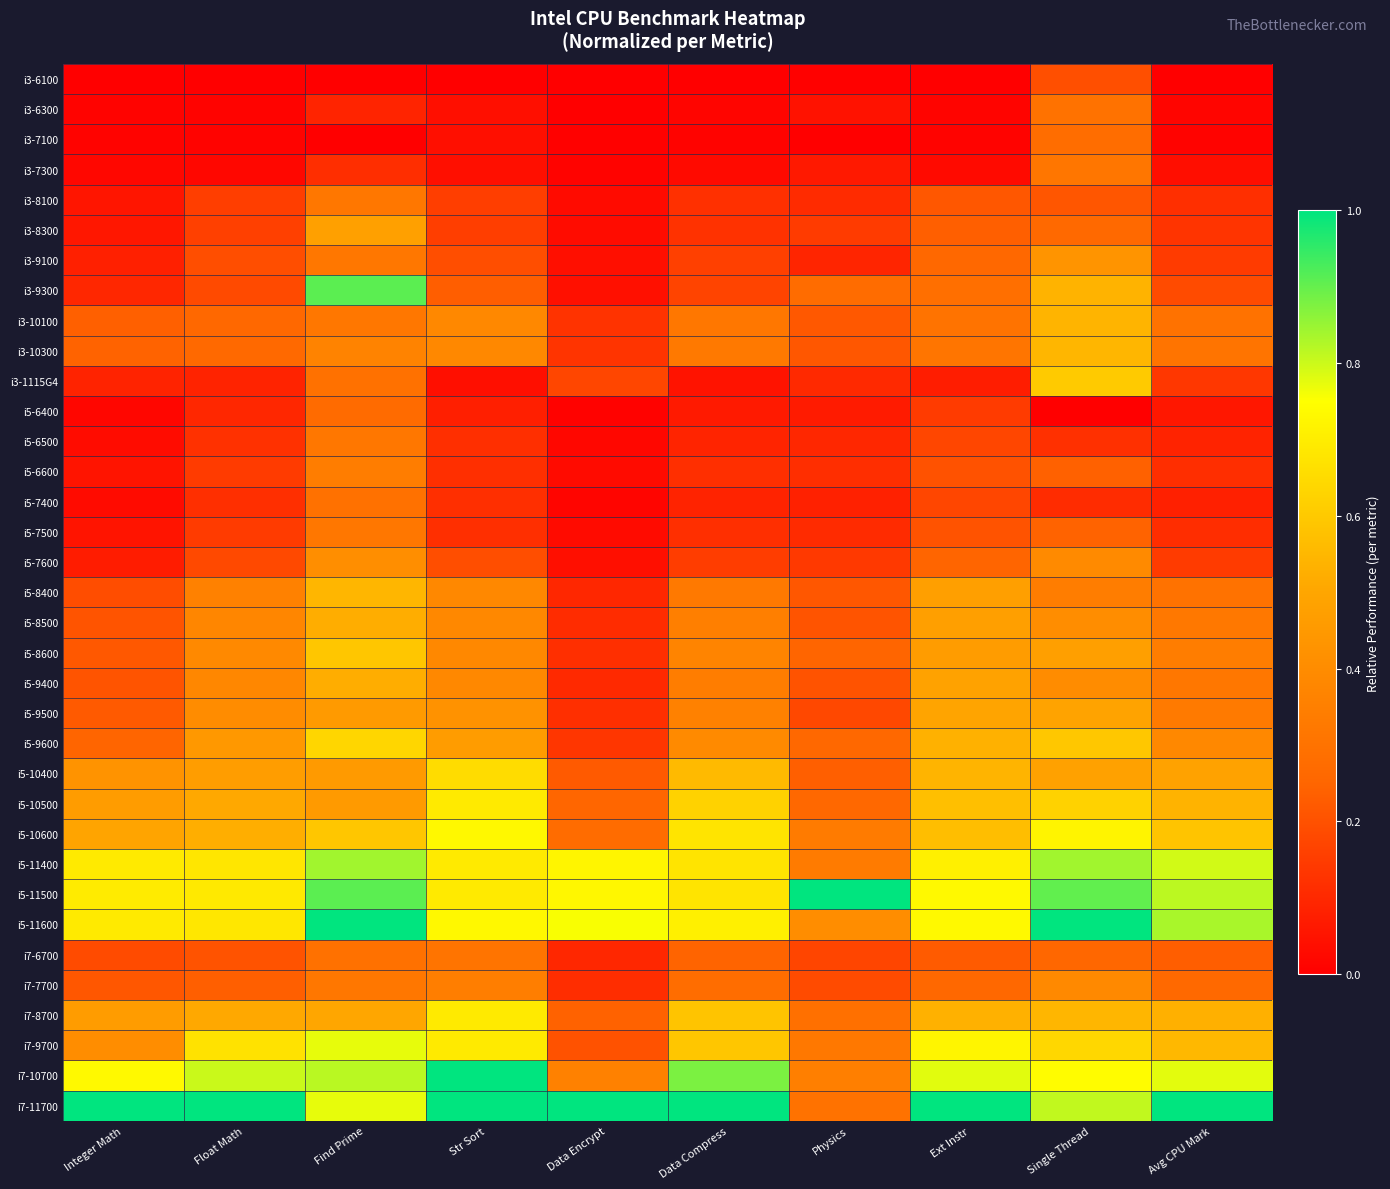

Reading left to right, list all the values displayed in this chart.

i3-6100: Integer Math=0.0	Float Math=0.0	Find Prime=0.0	Str Sort=0.0	Data Encrypt=0.0	Data Compress=0.0	Physics=0.0	Ext Instr=0.0	Single Thread=0.2	Avg CPU Mark=0.0
i3-6300: Integer Math=0.0	Float Math=0.0	Find Prime=0.1	Str Sort=0.0	Data Encrypt=0.0	Data Compress=0.0	Physics=0.0	Ext Instr=0.0	Single Thread=0.3	Avg CPU Mark=0.0
i3-7100: Integer Math=0.0	Float Math=0.0	Find Prime=0.0	Str Sort=0.0	Data Encrypt=0.0	Data Compress=0.0	Physics=0.0	Ext Instr=0.0	Single Thread=0.3	Avg CPU Mark=0.0
i3-7300: Integer Math=0.0	Float Math=0.0	Find Prime=0.1	Str Sort=0.0	Data Encrypt=0.0	Data Compress=0.0	Physics=0.1	Ext Instr=0.0	Single Thread=0.3	Avg CPU Mark=0.0
i3-8100: Integer Math=0.1	Float Math=0.2	Find Prime=0.3	Str Sort=0.2	Data Encrypt=0.0	Data Compress=0.1	Physics=0.1	Ext Instr=0.2	Single Thread=0.2	Avg CPU Mark=0.1
i3-8300: Integer Math=0.1	Float Math=0.2	Find Prime=0.5	Str Sort=0.2	Data Encrypt=0.0	Data Compress=0.1	Physics=0.1	Ext Instr=0.2	Single Thread=0.3	Avg CPU Mark=0.1
i3-9100: Integer Math=0.1	Float Math=0.2	Find Prime=0.3	Str Sort=0.2	Data Encrypt=0.0	Data Compress=0.2	Physics=0.1	Ext Instr=0.3	Single Thread=0.4	Avg CPU Mark=0.1
i3-9300: Integer Math=0.1	Float Math=0.2	Find Prime=0.9	Str Sort=0.2	Data Encrypt=0.0	Data Compress=0.2	Physics=0.3	Ext Instr=0.3	Single Thread=0.5	Avg CPU Mark=0.2
i3-10100: Integer Math=0.2	Float Math=0.3	Find Prime=0.3	Str Sort=0.4	Data Encrypt=0.1	Data Compress=0.3	Physics=0.2	Ext Instr=0.3	Single Thread=0.5	Avg CPU Mark=0.3
i3-10300: Integer Math=0.2	Float Math=0.3	Find Prime=0.4	Str Sort=0.4	Data Encrypt=0.1	Data Compress=0.3	Physics=0.2	Ext Instr=0.3	Single Thread=0.5	Avg CPU Mark=0.3
i3-1115G4: Integer Math=0.1	Float Math=0.1	Find Prime=0.3	Str Sort=0.0	Data Encrypt=0.2	Data Compress=0.1	Physics=0.1	Ext Instr=0.1	Single Thread=0.6	Avg CPU Mark=0.1
i5-6400: Integer Math=0.0	Float Math=0.1	Find Prime=0.3	Str Sort=0.1	Data Encrypt=0.0	Data Compress=0.1	Physics=0.1	Ext Instr=0.1	Single Thread=0.0	Avg CPU Mark=0.1
i5-6500: Integer Math=0.0	Float Math=0.1	Find Prime=0.3	Str Sort=0.1	Data Encrypt=0.0	Data Compress=0.1	Physics=0.1	Ext Instr=0.2	Single Thread=0.1	Avg CPU Mark=0.1
i5-6600: Integer Math=0.1	Float Math=0.1	Find Prime=0.3	Str Sort=0.1	Data Encrypt=0.0	Data Compress=0.1	Physics=0.1	Ext Instr=0.2	Single Thread=0.2	Avg CPU Mark=0.1
i5-7400: Integer Math=0.0	Float Math=0.1	Find Prime=0.3	Str Sort=0.1	Data Encrypt=0.0	Data Compress=0.1	Physics=0.1	Ext Instr=0.2	Single Thread=0.1	Avg CPU Mark=0.1
i5-7500: Integer Math=0.1	Float Math=0.1	Find Prime=0.3	Str Sort=0.1	Data Encrypt=0.0	Data Compress=0.1	Physics=0.1	Ext Instr=0.2	Single Thread=0.2	Avg CPU Mark=0.1
i5-7600: Integer Math=0.1	Float Math=0.2	Find Prime=0.4	Str Sort=0.2	Data Encrypt=0.0	Data Compress=0.2	Physics=0.1	Ext Instr=0.2	Single Thread=0.4	Avg CPU Mark=0.1
i5-8400: Integer Math=0.2	Float Math=0.4	Find Prime=0.5	Str Sort=0.4	Data Encrypt=0.1	Data Compress=0.3	Physics=0.2	Ext Instr=0.5	Single Thread=0.3	Avg CPU Mark=0.3
i5-8500: Integer Math=0.2	Float Math=0.4	Find Prime=0.5	Str Sort=0.4	Data Encrypt=0.1	Data Compress=0.3	Physics=0.2	Ext Instr=0.5	Single Thread=0.4	Avg CPU Mark=0.3
i5-8600: Integer Math=0.2	Float Math=0.4	Find Prime=0.6	Str Sort=0.4	Data Encrypt=0.1	Data Compress=0.4	Physics=0.2	Ext Instr=0.5	Single Thread=0.5	Avg CPU Mark=0.3
i5-9400: Integer Math=0.2	Float Math=0.4	Find Prime=0.5	Str Sort=0.4	Data Encrypt=0.1	Data Compress=0.3	Physics=0.2	Ext Instr=0.5	Single Thread=0.4	Avg CPU Mark=0.3
i5-9500: Integer Math=0.2	Float Math=0.4	Find Prime=0.5	Str Sort=0.4	Data Encrypt=0.1	Data Compress=0.4	Physics=0.2	Ext Instr=0.5	Single Thread=0.5	Avg CPU Mark=0.3
i5-9600: Integer Math=0.2	Float Math=0.4	Find Prime=0.6	Str Sort=0.5	Data Encrypt=0.1	Data Compress=0.4	Physics=0.3	Ext Instr=0.5	Single Thread=0.6	Avg CPU Mark=0.4
i5-10400: Integer Math=0.4	Float Math=0.5	Find Prime=0.5	Str Sort=0.7	Data Encrypt=0.2	Data Compress=0.6	Physics=0.2	Ext Instr=0.5	Single Thread=0.5	Avg CPU Mark=0.5
i5-10500: Integer Math=0.5	Float Math=0.5	Find Prime=0.5	Str Sort=0.7	Data Encrypt=0.3	Data Compress=0.6	Physics=0.3	Ext Instr=0.6	Single Thread=0.6	Avg CPU Mark=0.5
i5-10600: Integer Math=0.5	Float Math=0.5	Find Prime=0.6	Str Sort=0.7	Data Encrypt=0.3	Data Compress=0.7	Physics=0.3	Ext Instr=0.6	Single Thread=0.7	Avg CPU Mark=0.6
i5-11400: Integer Math=0.7	Float Math=0.7	Find Prime=0.8	Str Sort=0.7	Data Encrypt=0.7	Data Compress=0.7	Physics=0.3	Ext Instr=0.7	Single Thread=0.8	Avg CPU Mark=0.8
i5-11500: Integer Math=0.7	Float Math=0.7	Find Prime=0.9	Str Sort=0.7	Data Encrypt=0.7	Data Compress=0.7	Physics=1.0	Ext Instr=0.7	Single Thread=0.9	Avg CPU Mark=0.8
i5-11600: Integer Math=0.7	Float Math=0.7	Find Prime=1.0	Str Sort=0.7	Data Encrypt=0.8	Data Compress=0.7	Physics=0.4	Ext Instr=0.7	Single Thread=1.0	Avg CPU Mark=0.8
i7-6700: Integer Math=0.2	Float Math=0.2	Find Prime=0.3	Str Sort=0.3	Data Encrypt=0.1	Data Compress=0.2	Physics=0.2	Ext Instr=0.2	Single Thread=0.3	Avg CPU Mark=0.2
i7-7700: Integer Math=0.2	Float Math=0.2	Find Prime=0.3	Str Sort=0.3	Data Encrypt=0.1	Data Compress=0.3	Physics=0.2	Ext Instr=0.3	Single Thread=0.4	Avg CPU Mark=0.3
i7-8700: Integer Math=0.5	Float Math=0.5	Find Prime=0.5	Str Sort=0.7	Data Encrypt=0.2	Data Compress=0.6	Physics=0.3	Ext Instr=0.5	Single Thread=0.5	Avg CPU Mark=0.5
i7-9700: Integer Math=0.4	Float Math=0.7	Find Prime=0.8	Str Sort=0.7	Data Encrypt=0.2	Data Compress=0.6	Physics=0.3	Ext Instr=0.7	Single Thread=0.6	Avg CPU Mark=0.6
i7-10700: Integer Math=0.7	Float Math=0.8	Find Prime=0.8	Str Sort=1.0	Data Encrypt=0.4	Data Compress=0.9	Physics=0.3	Ext Instr=0.8	Single Thread=0.7	Avg CPU Mark=0.8
i7-11700: Integer Math=1.0	Float Math=1.0	Find Prime=0.8	Str Sort=1.0	Data Encrypt=1.0	Data Compress=1.0	Physics=0.3	Ext Instr=1.0	Single Thread=0.8	Avg CPU Mark=1.0